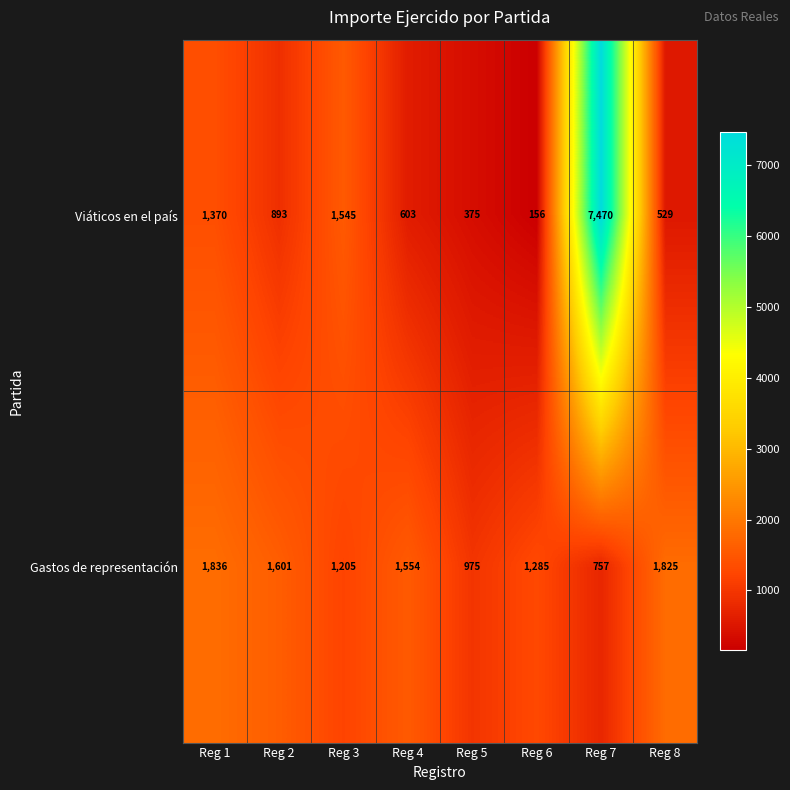

Is it true that Gastos de representación equals 757 at Reg 7?

True